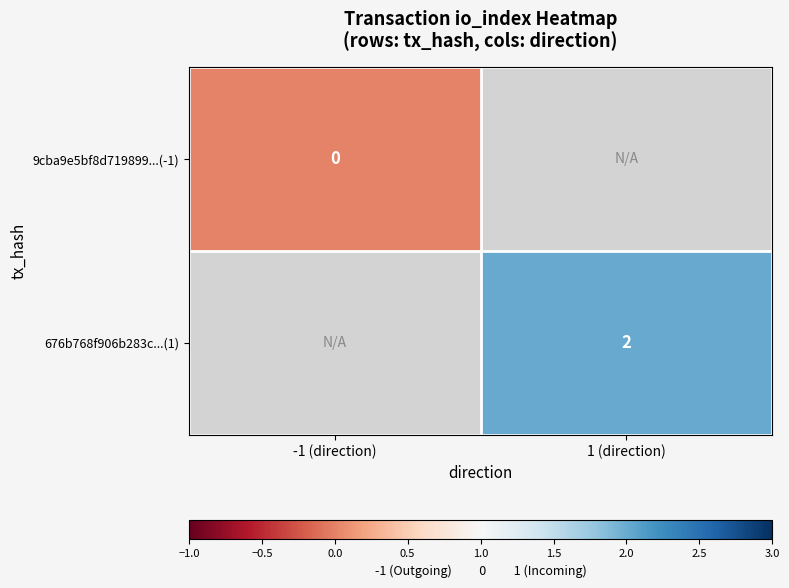

Is it true that 676b768f906b283c...(1) equals 2 at 1 (direction)?

True